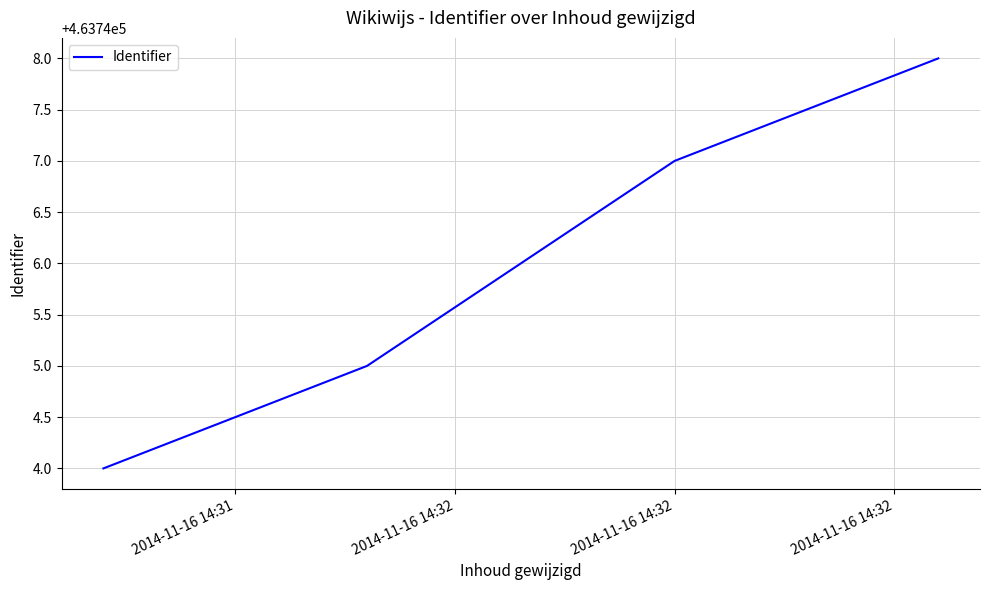

Count the number of data series in this chart.

1